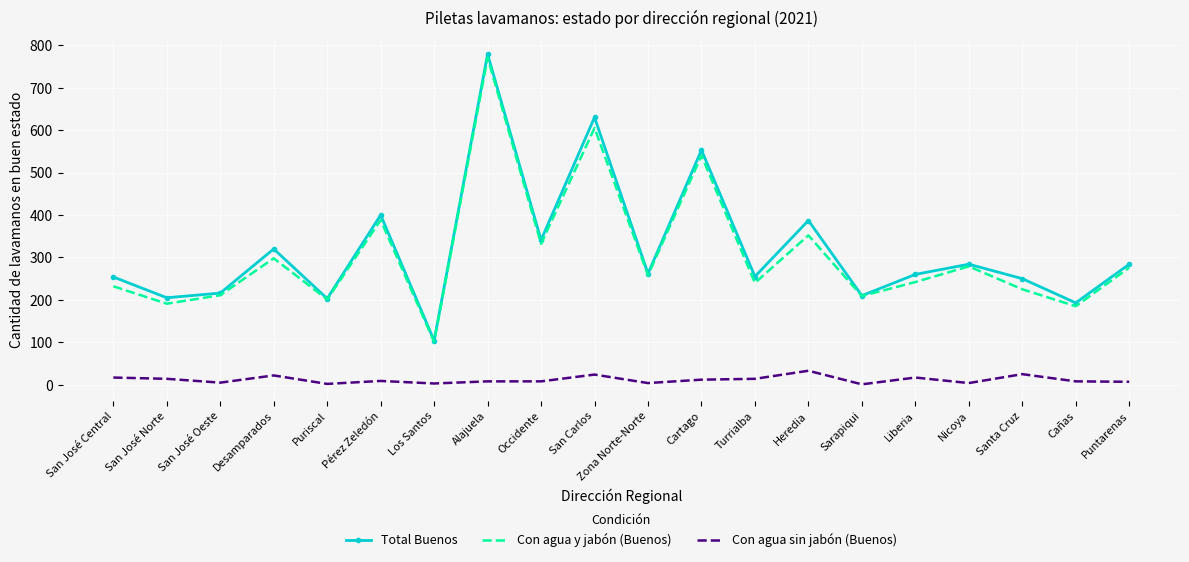

True or false: Con agua sin jabón (Buenos) and Con agua y jabón (Buenos) intersect in this chart.

False